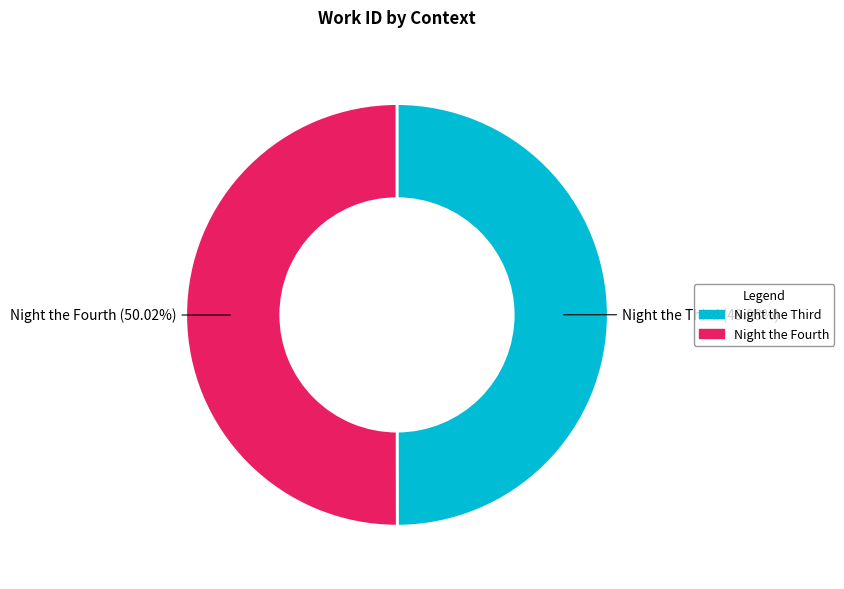

Is there any slice that represents more than half of the pie?

Yes